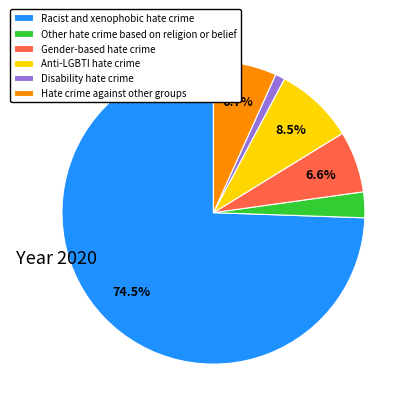

Combined, do Gender-based hate crime and Anti-LGBTI hate crime account for over 50%?

No